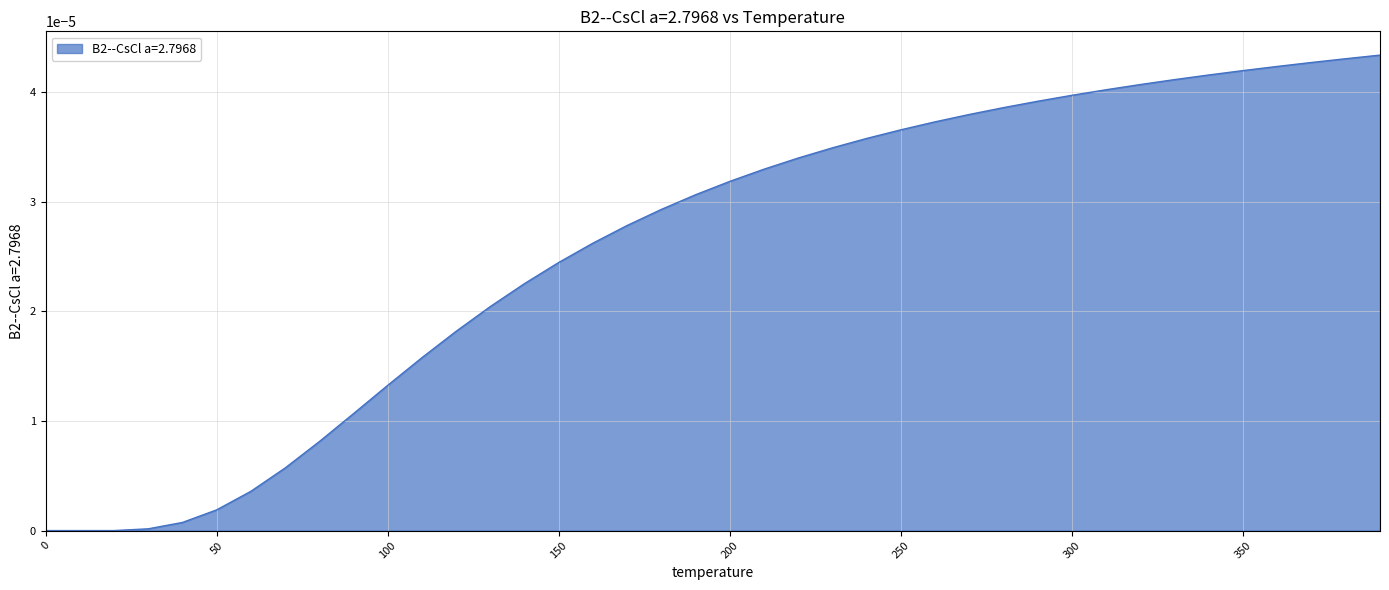

Count the number of data series in this chart.

1